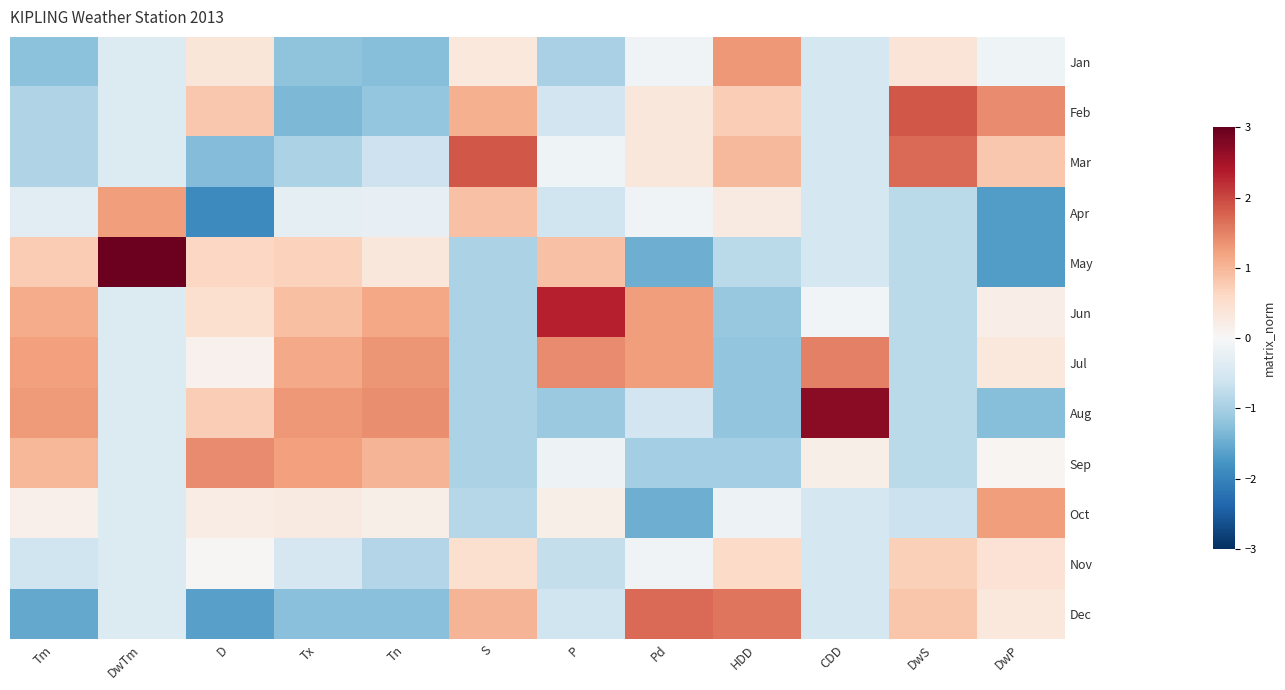

At Pd, list the series in order from largest to smallest.

Dec, Jun, Jul, Feb, Mar, Jan, Apr, Nov, Aug, Sep, May, Oct